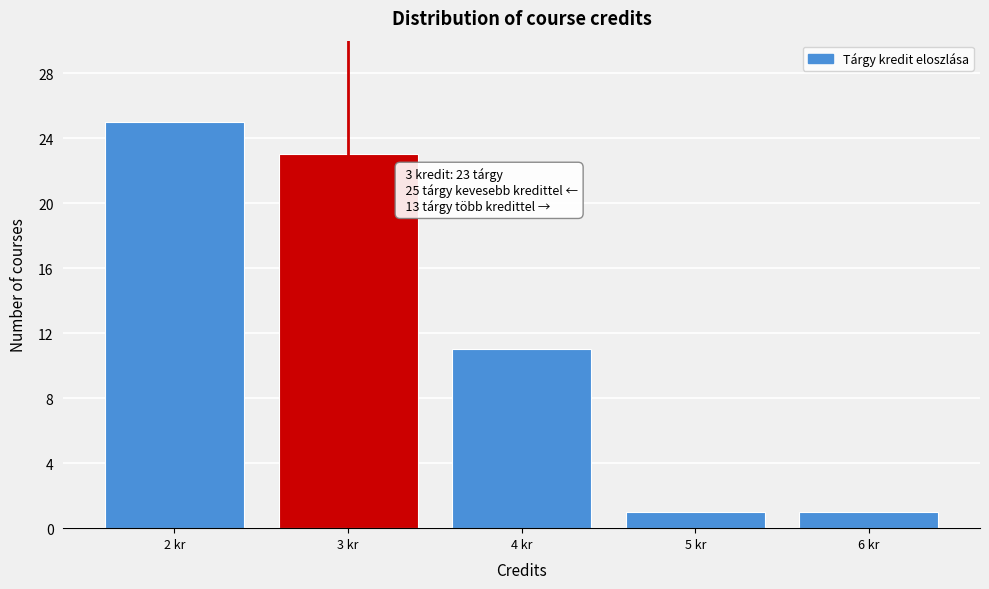

Reading left to right, what are all the values shown in this chart?

25	23	11	1	1